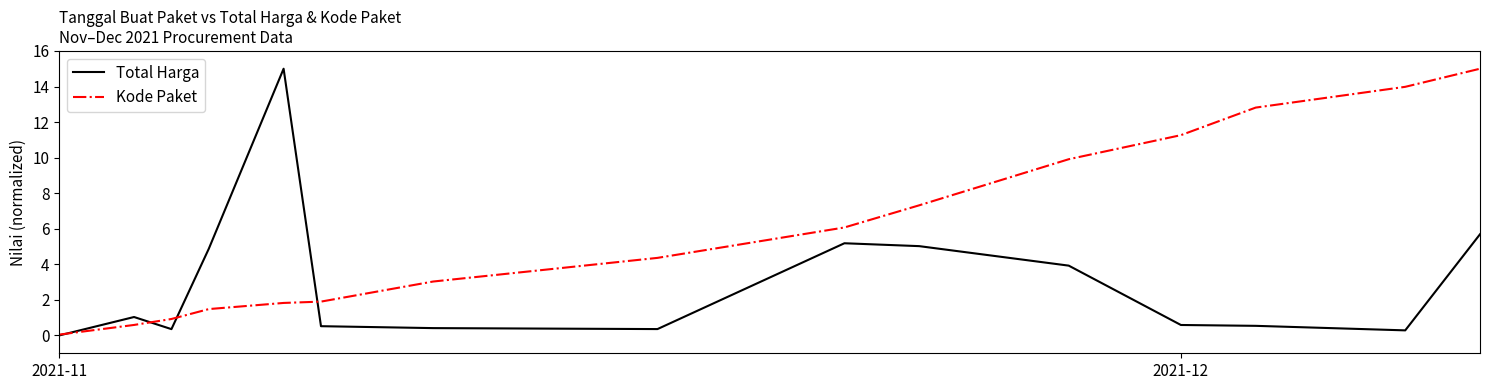

Which series has the largest total across all categories?

Kode Paket